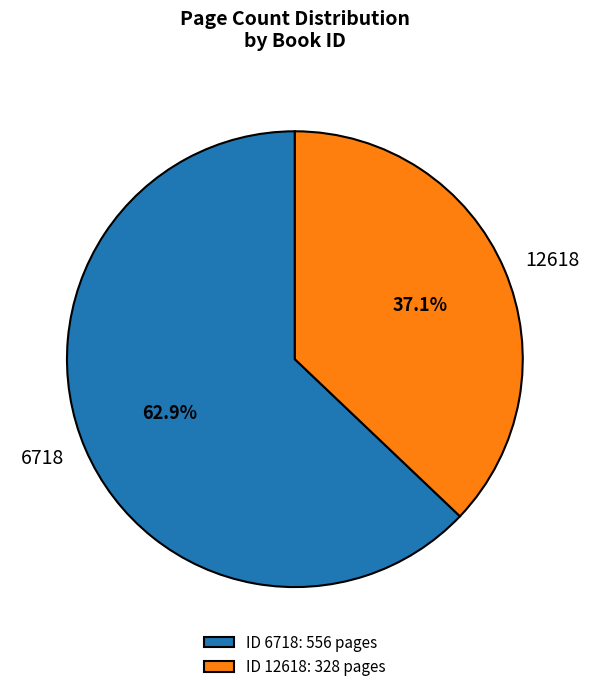

Do 12618 and 6718 together represent more than half of the pie?

Yes